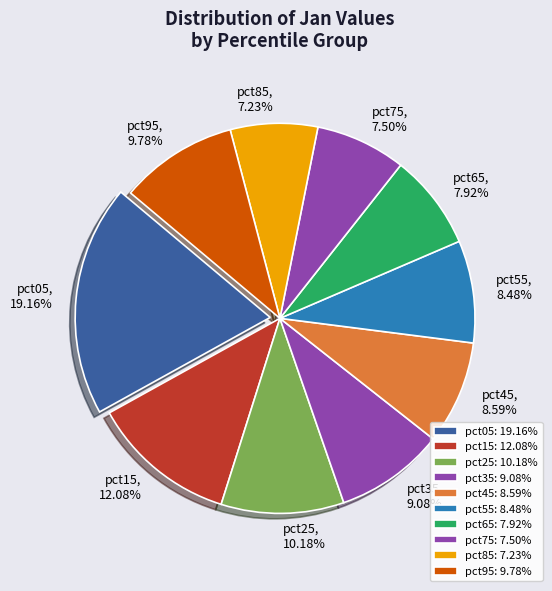

What percentage is the pct35 slice, to the nearest percent?

9%